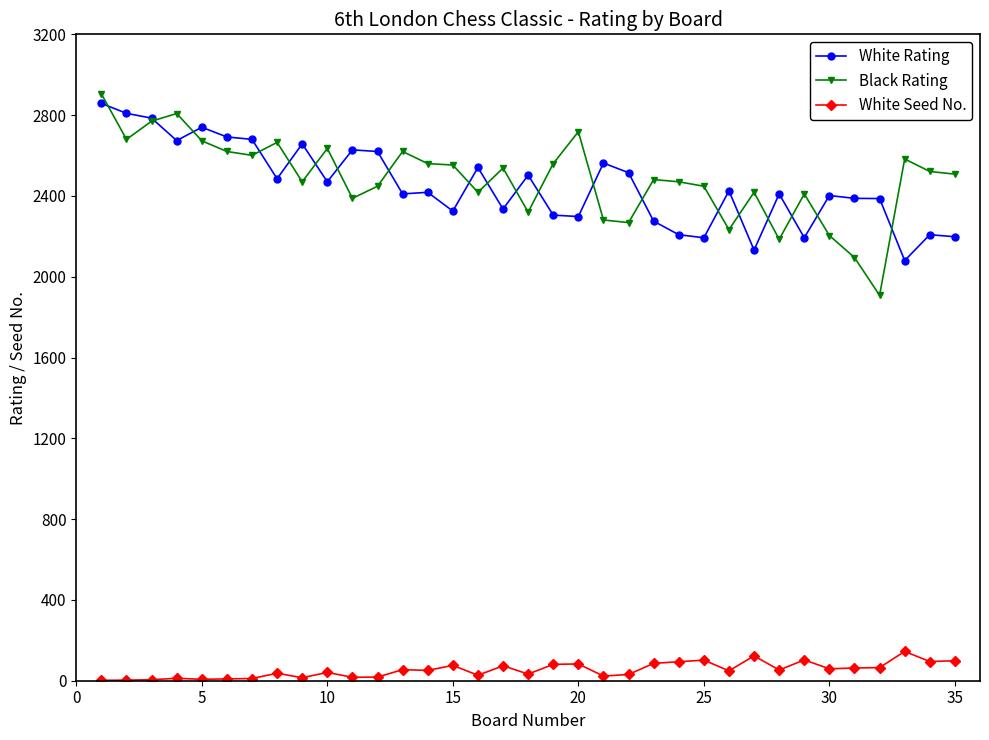

What is the greatest value displayed?

2905